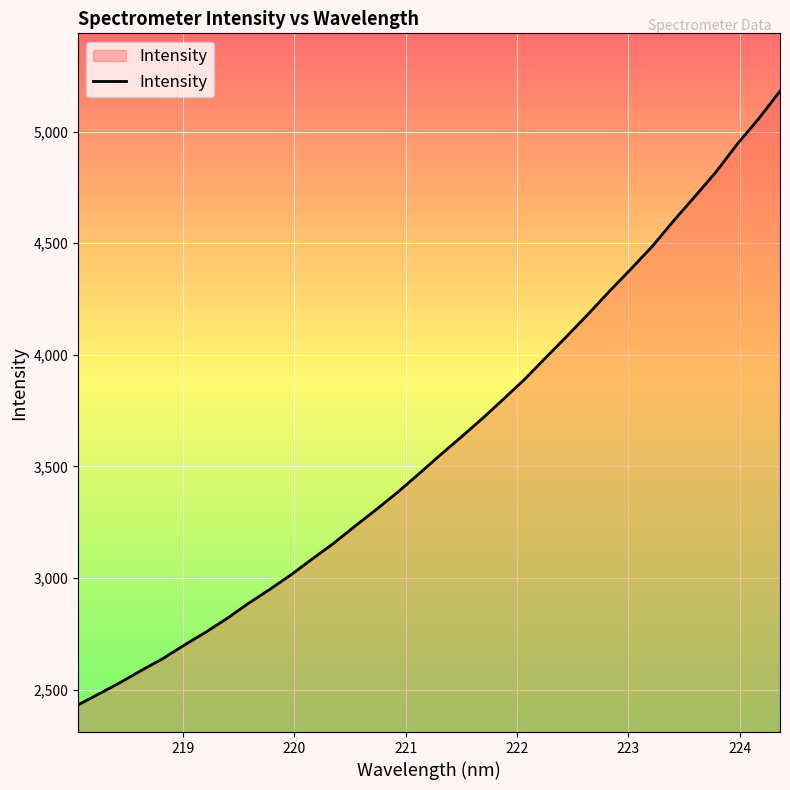

How many values are below 3550?

17